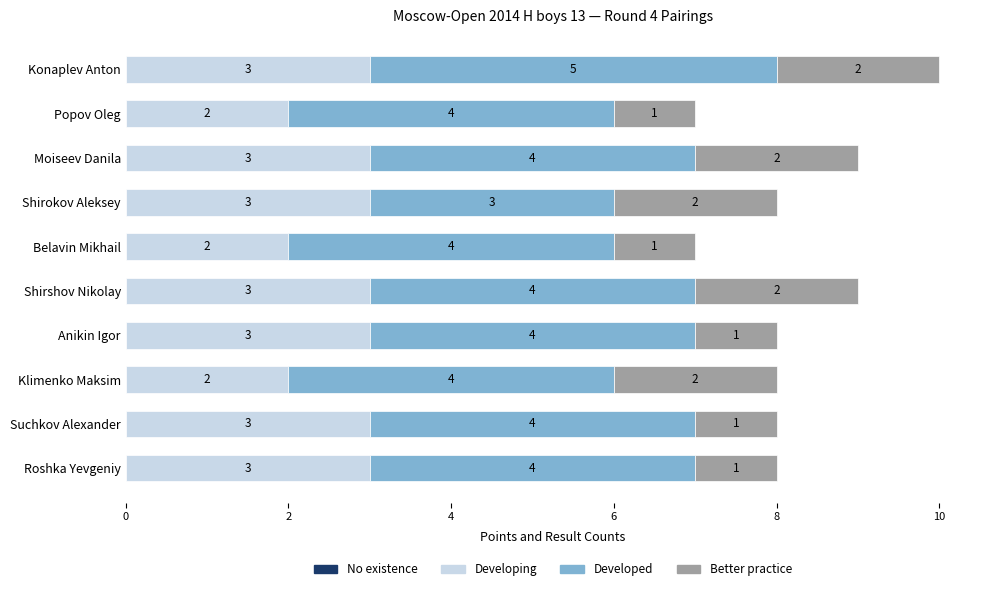

The Developing series shows 3 at Shirokov Aleksey. True or false?

True